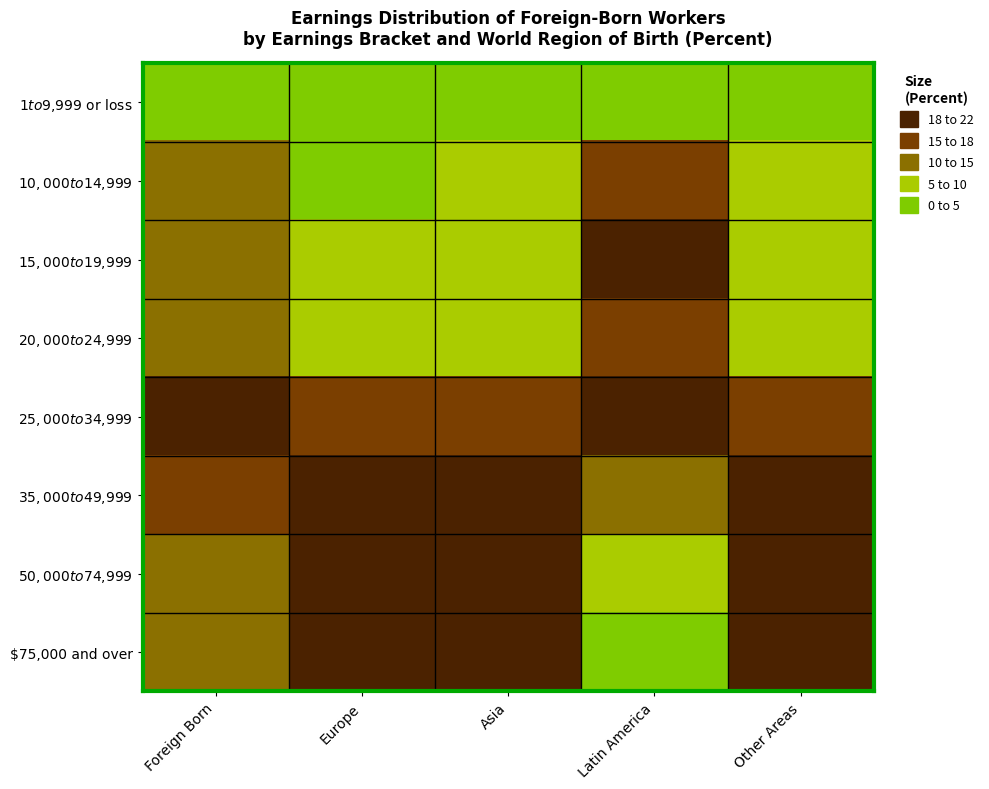

At which category does the chart reach its peak across all series?

Europe